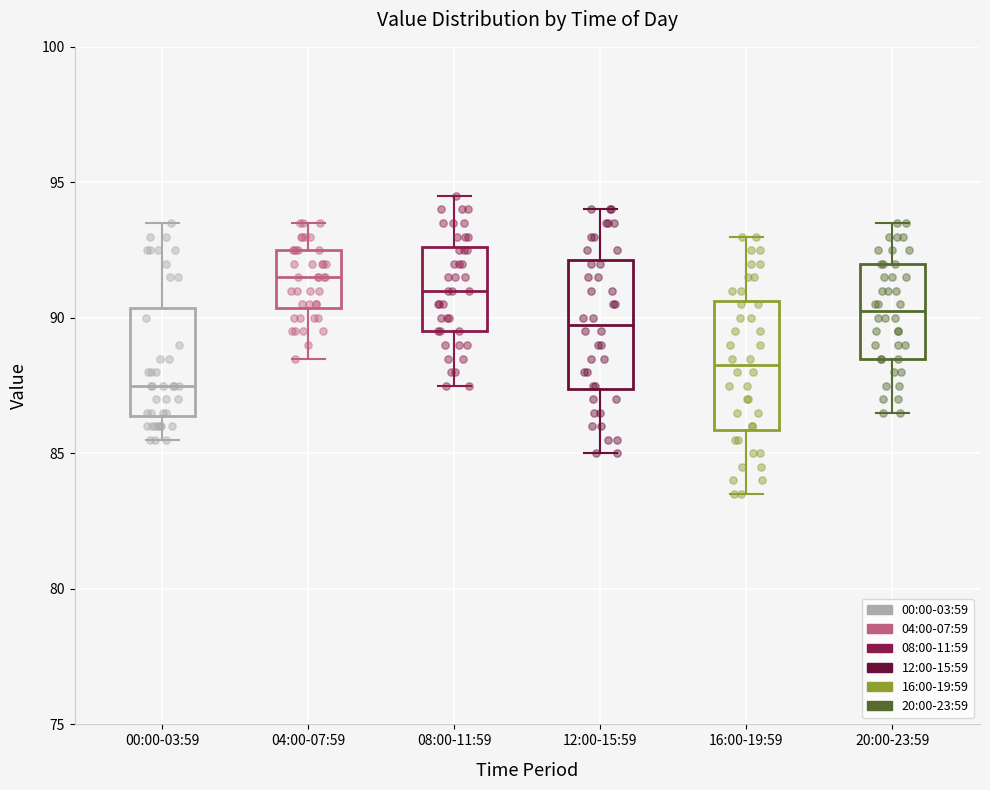

Which box has the lowest median line?

00:00-03:59